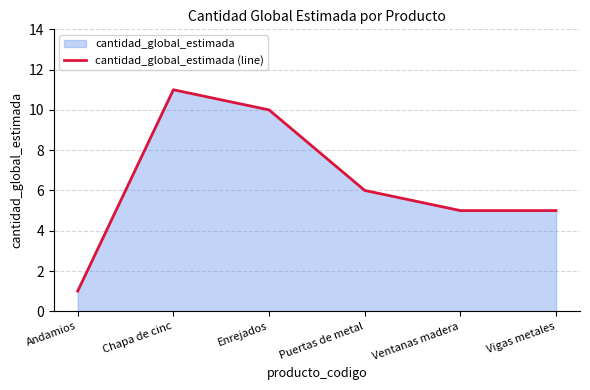

True or false: the data has more than 1 interior local peaks.

False